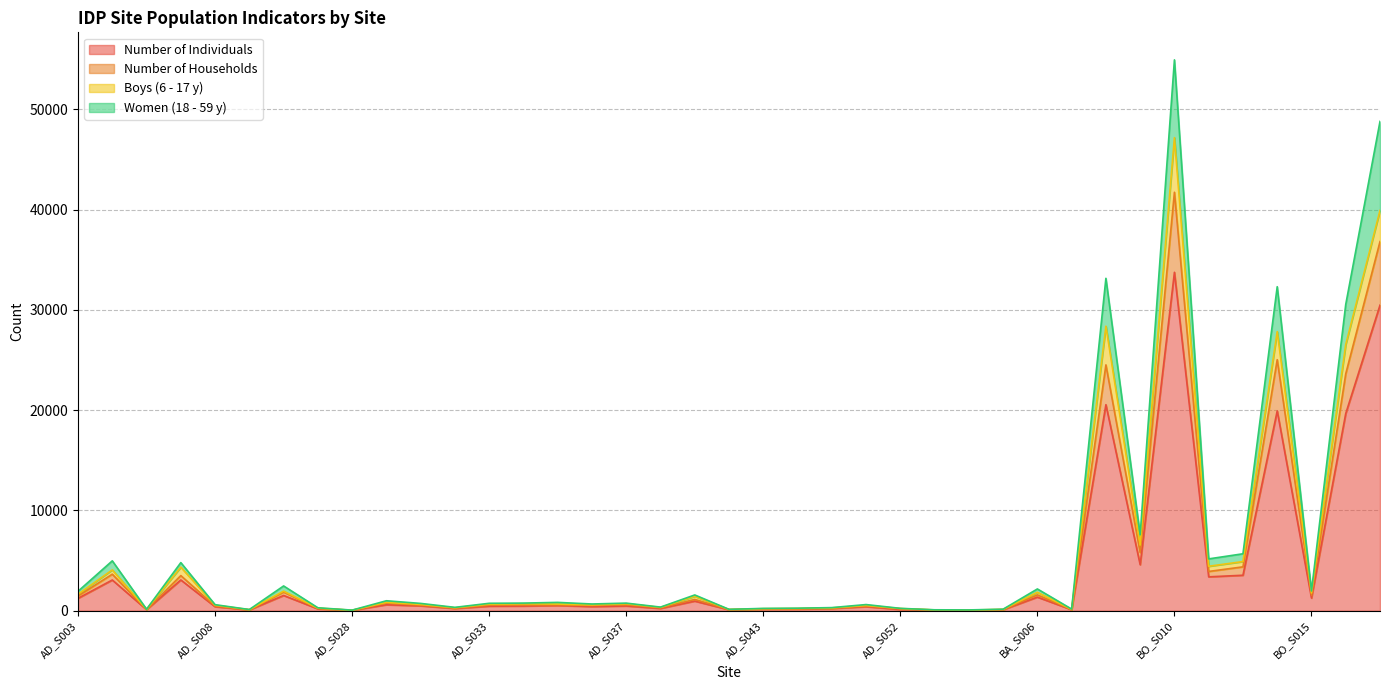

Where is the first local maximum for Number of Individuals?

AD_S004